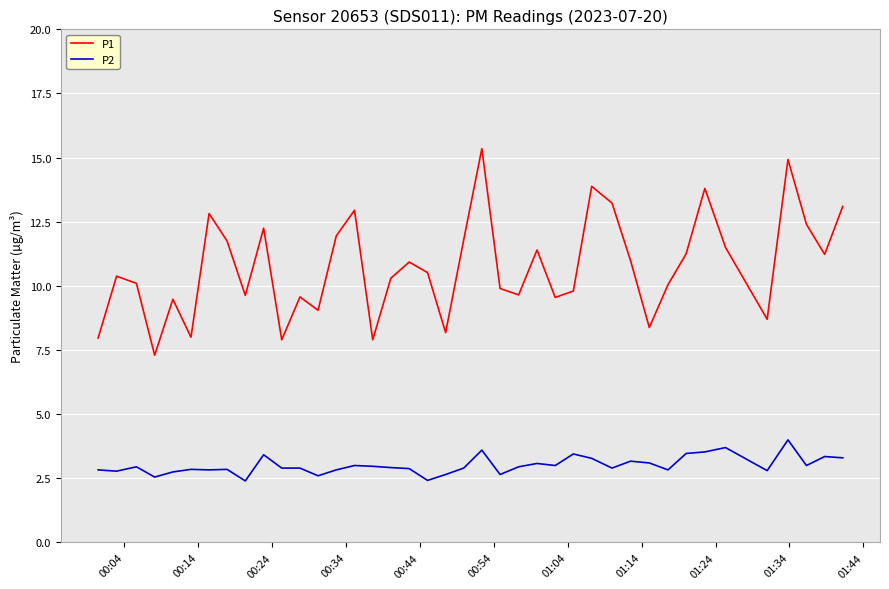

True or false: P1 has more than 0 interior local peaks.

True